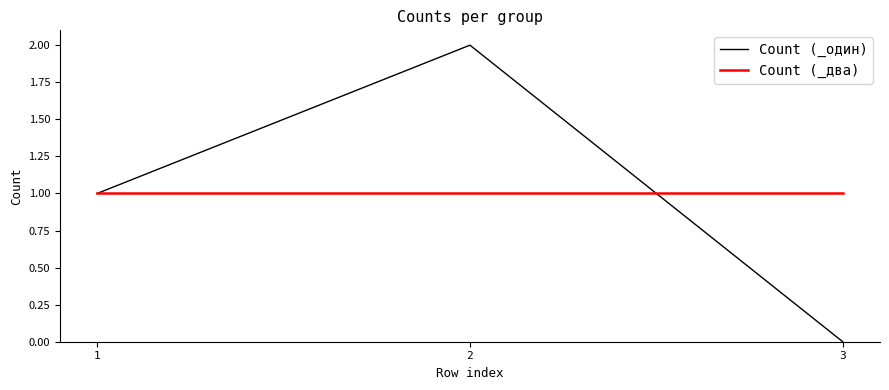

What is the spread (max minus min) of values at 3?

1